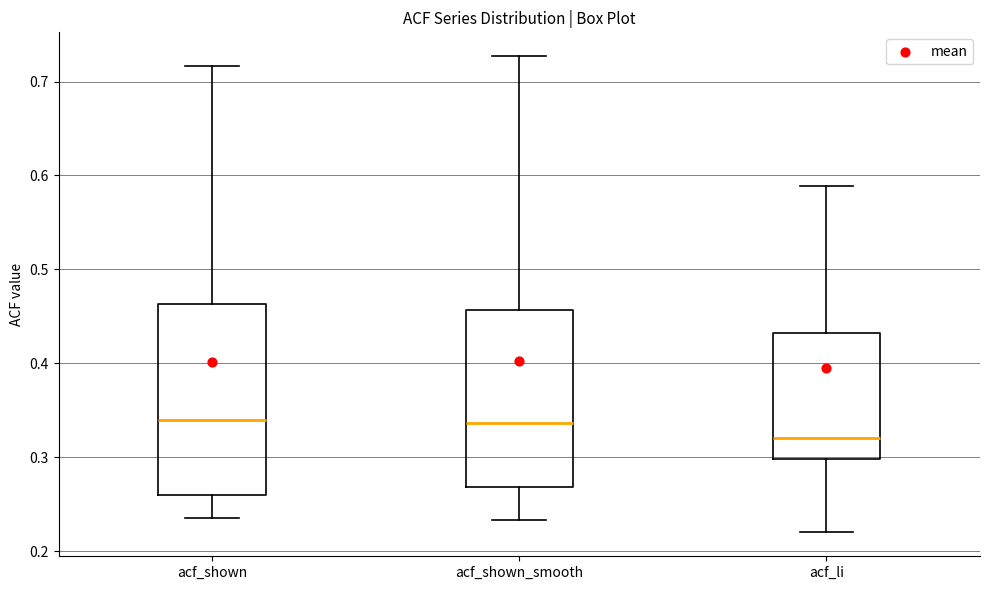

Reading left to right, read every box against the y-axis: the position of its median line, the range the box covers, and the ends of its whiskers. The values are not printed on the chart, so give them approximately, as read against the axis.

acf_shown: median 0.34, box 0.26 to 0.46, whiskers 0.24 to 0.72
acf_shown_smooth: median 0.34, box 0.27 to 0.46, whiskers 0.23 to 0.73
acf_li: median 0.32, box 0.30 to 0.43, whiskers 0.22 to 0.59